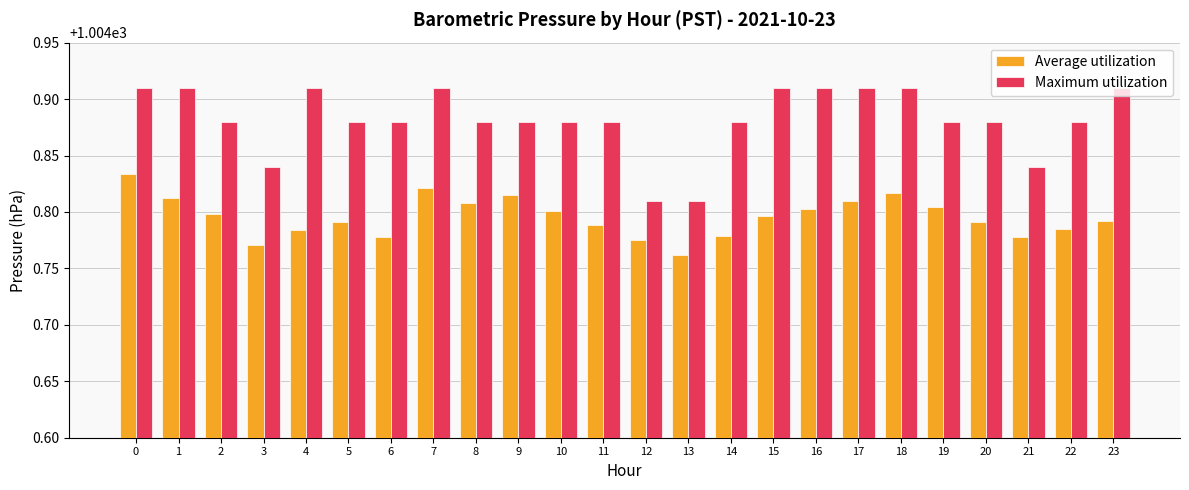

Which series has the widest spread of values?

Maximum utilization